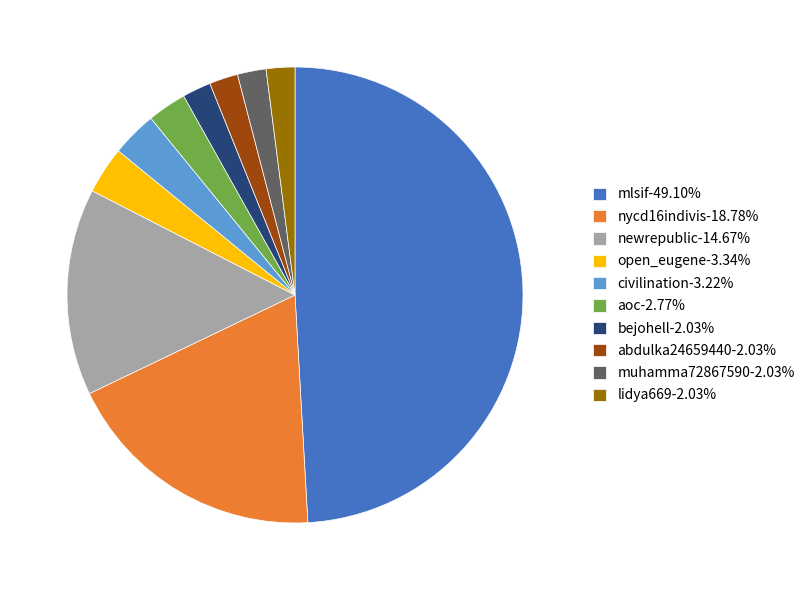

Is nycd16indivis-18.78% the majority of the pie?

No